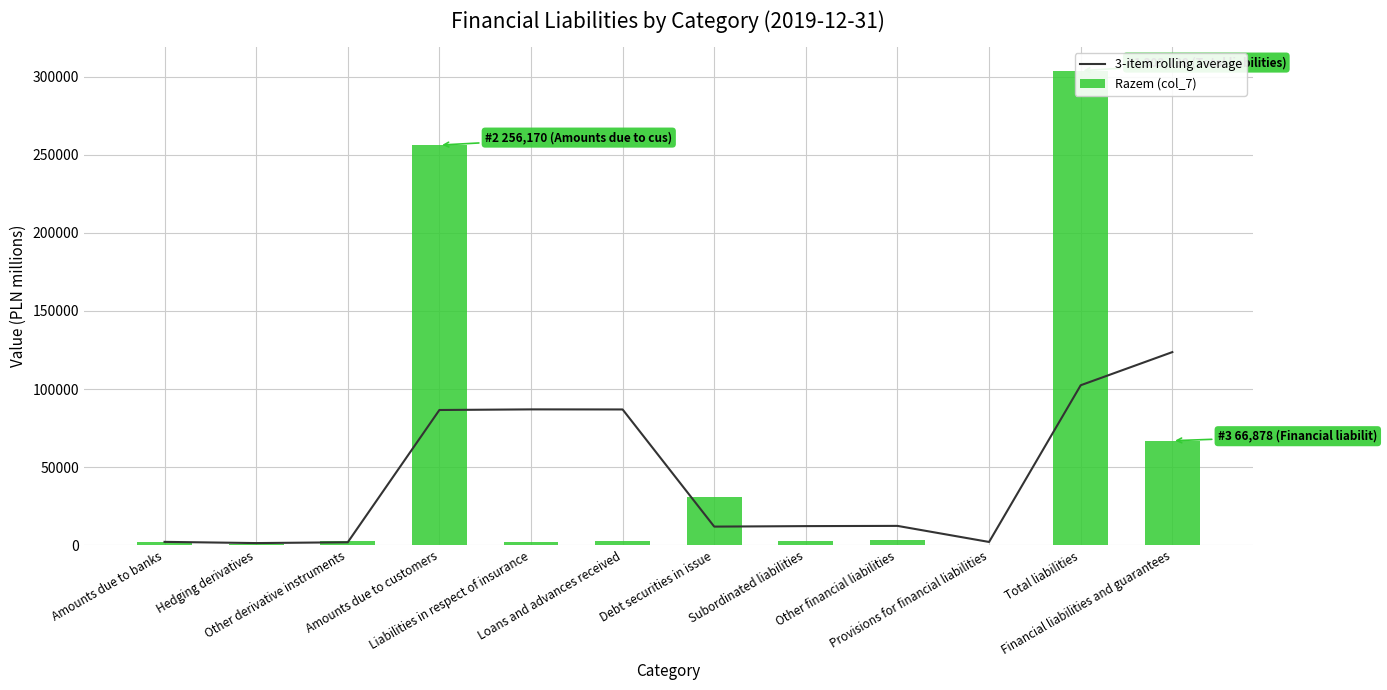

What is the label of the 6th bar from the left?

Loans and advances received